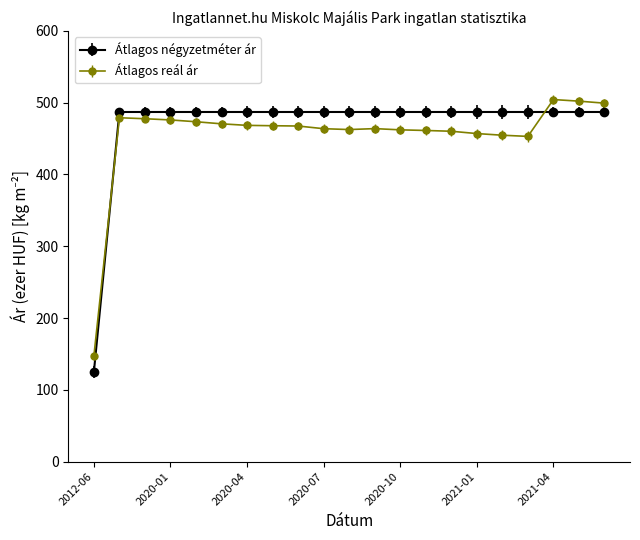

How many values in the Átlagos négyzetméter ár series are below 487?

1